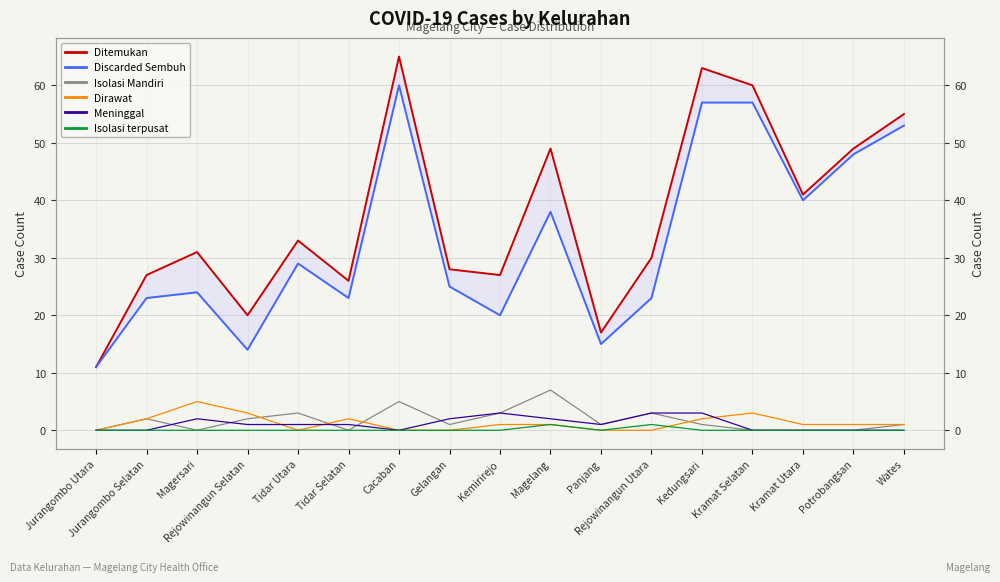

Is it true that Dirawat equals 4 at Jurangombo Selatan?

False